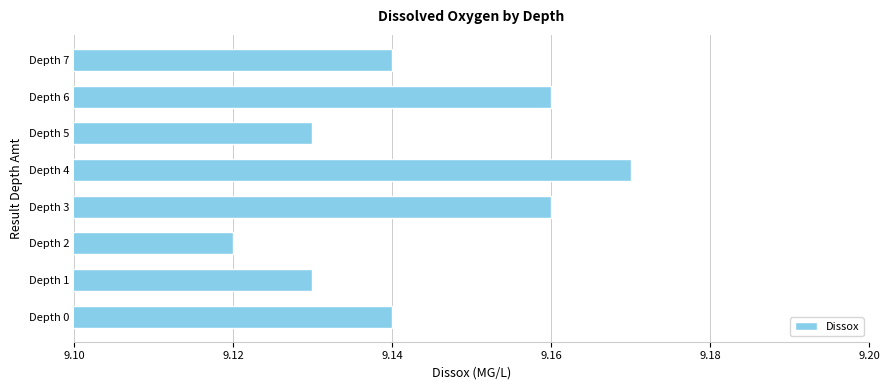

What is the sum of all values?

73.2